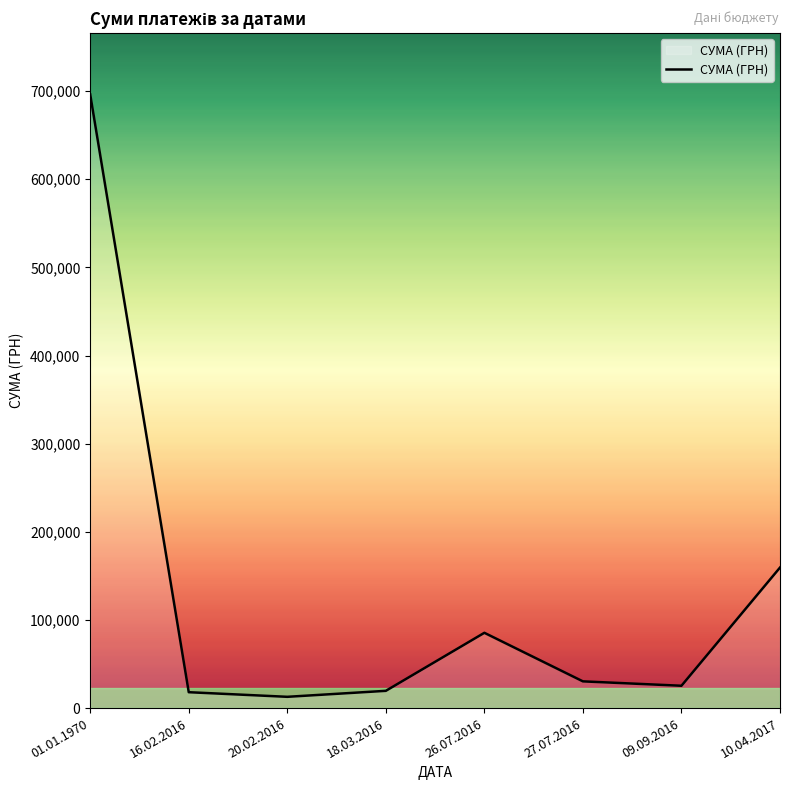

How many series are shown in this chart?

1